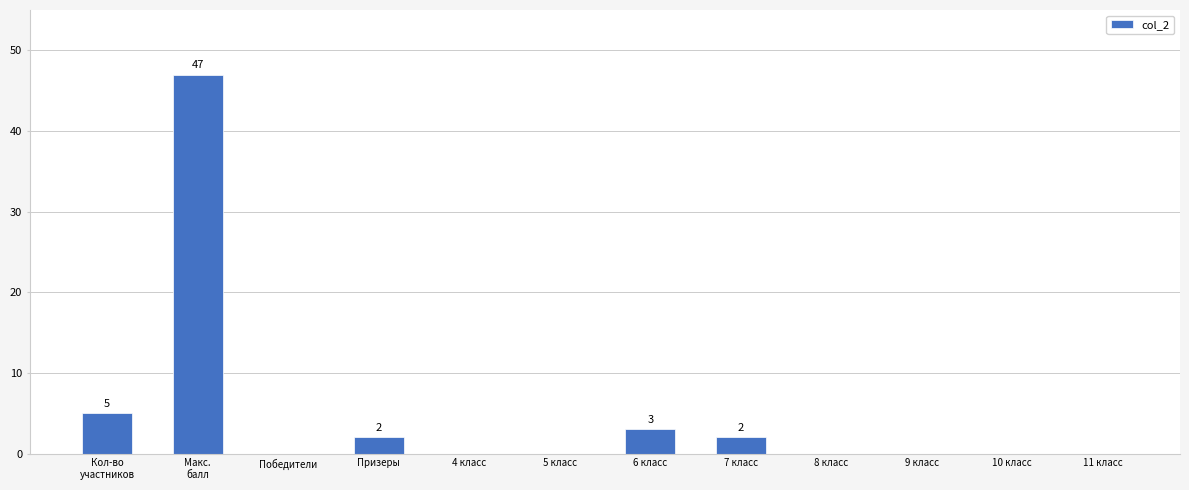

Where is the data nearest to the value 23?

Кол-во
участников